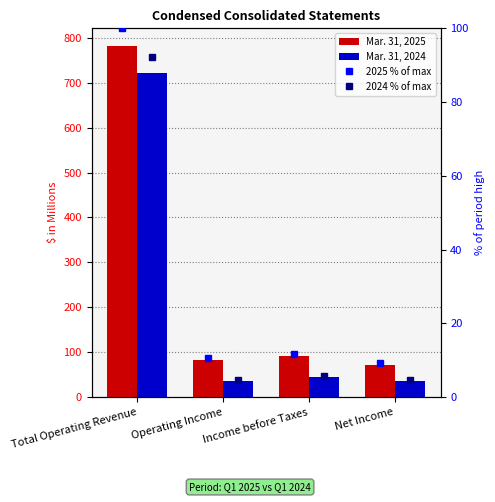

Reading left to right, extract all data points from this chart.

Mar. 31, 2025: 782.0	82.1	92.2	72.3
Mar. 31, 2024: 722.1	36.9	45.3	36.1
2025 % of max: 100.0	10.5	11.8	9.2
2024 % of max: 92.3	4.7	5.8	4.6